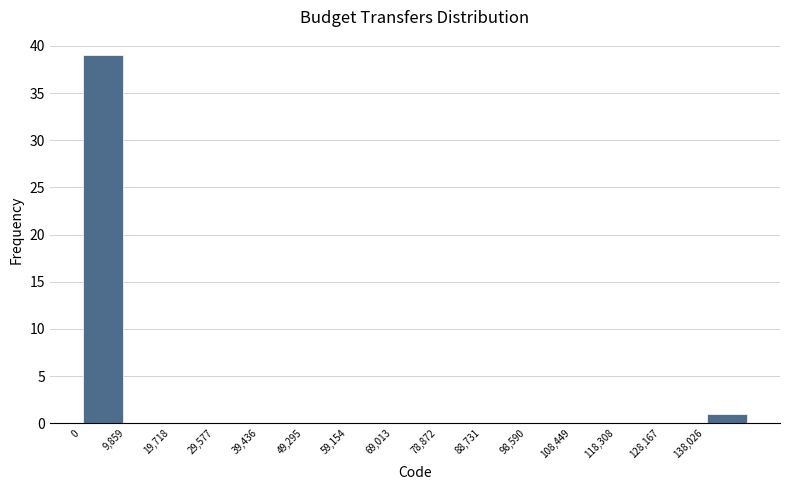

How tall is the bar that spans 138000 to 148000 on the x-axis? Neither the bar edges nor the heights are printed on the chart, so give them approximately, as read against the axes.

1